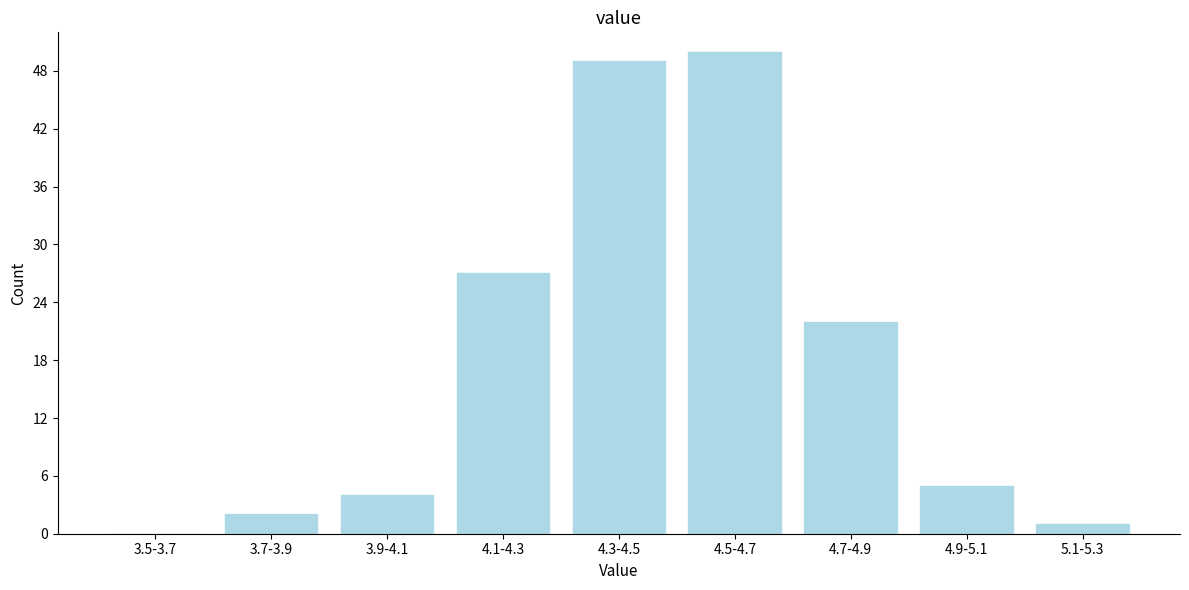

Reading right to left, transcribe all the data shown in this chart.

5.1-5.3=1	4.9-5.1=5	4.7-4.9=22	4.5-4.7=50	4.3-4.5=49	4.1-4.3=27	3.9-4.1=4	3.7-3.9=2	3.5-3.7=0